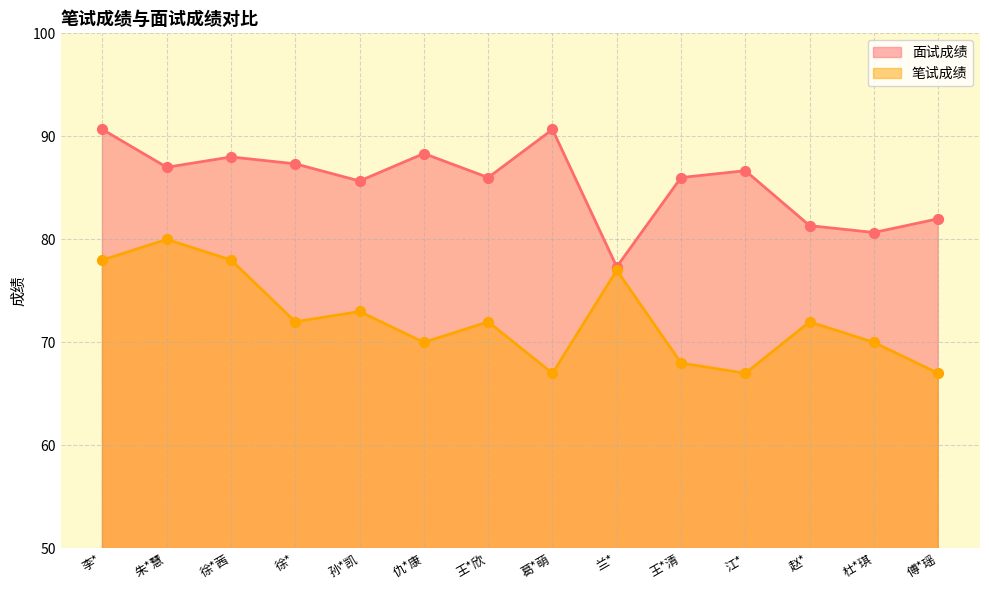

What is the total value across all series at 徐*茜?

166.0